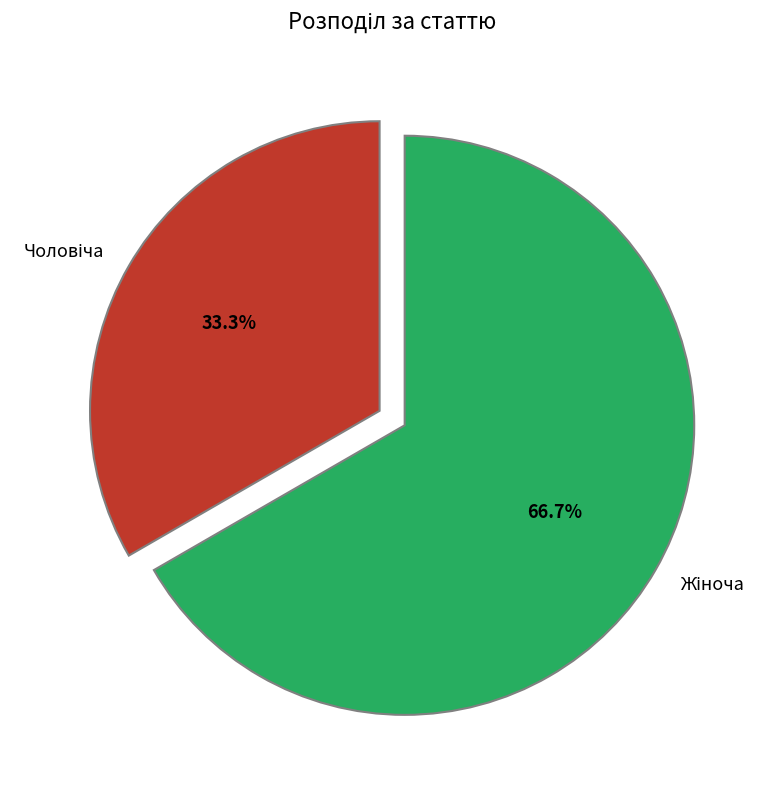

Is there a majority slice in this chart?

Yes